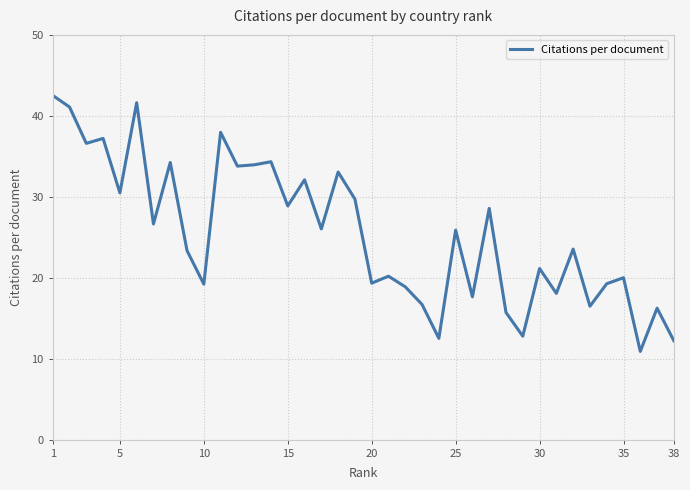

What is the difference between the maximum and minimum values?

31.6